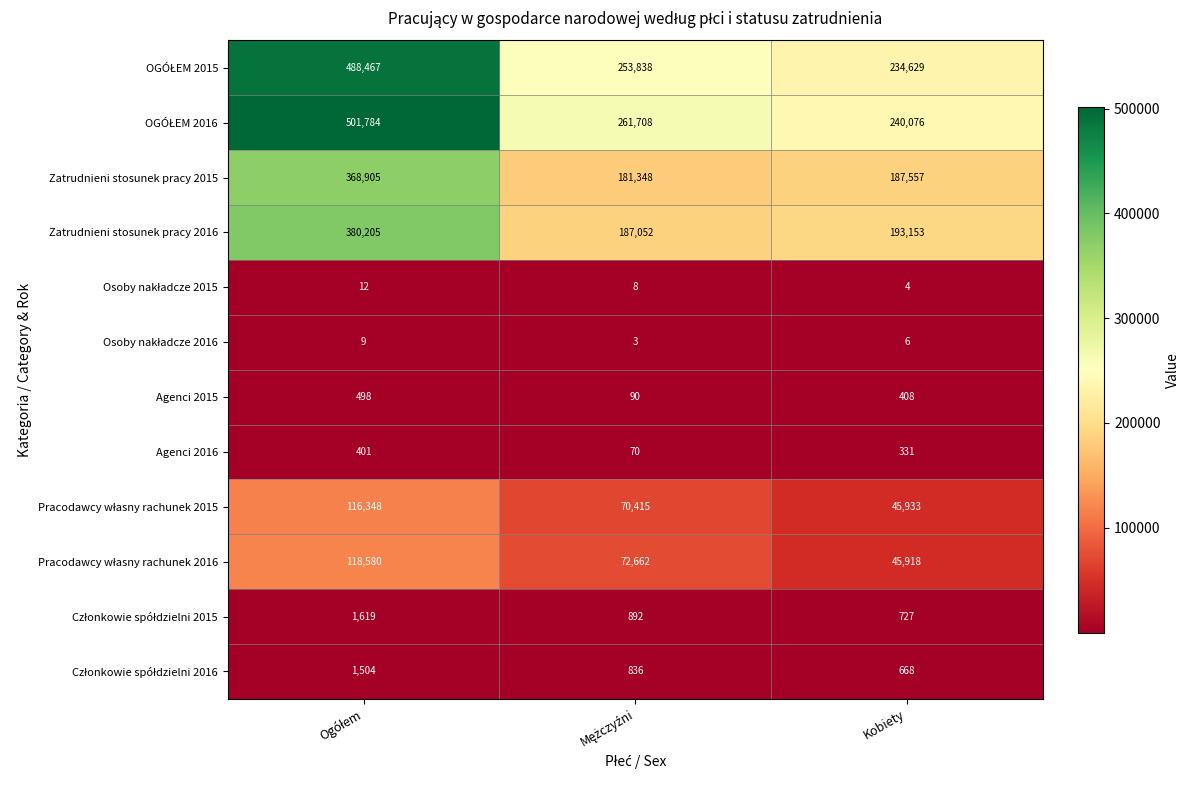

What is the smallest value displayed?

3